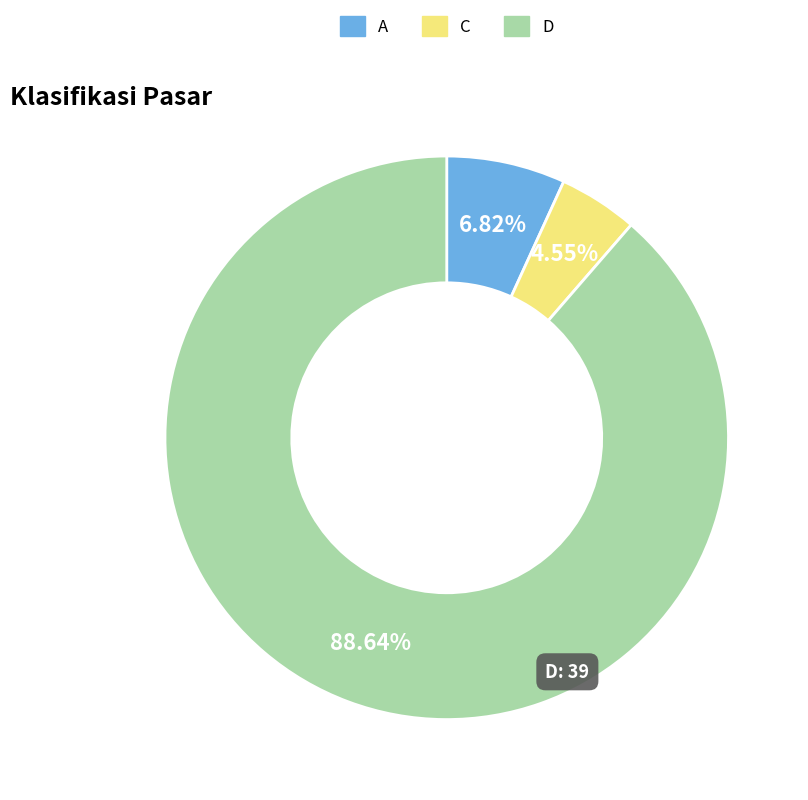

How many slices are in this pie chart?

3